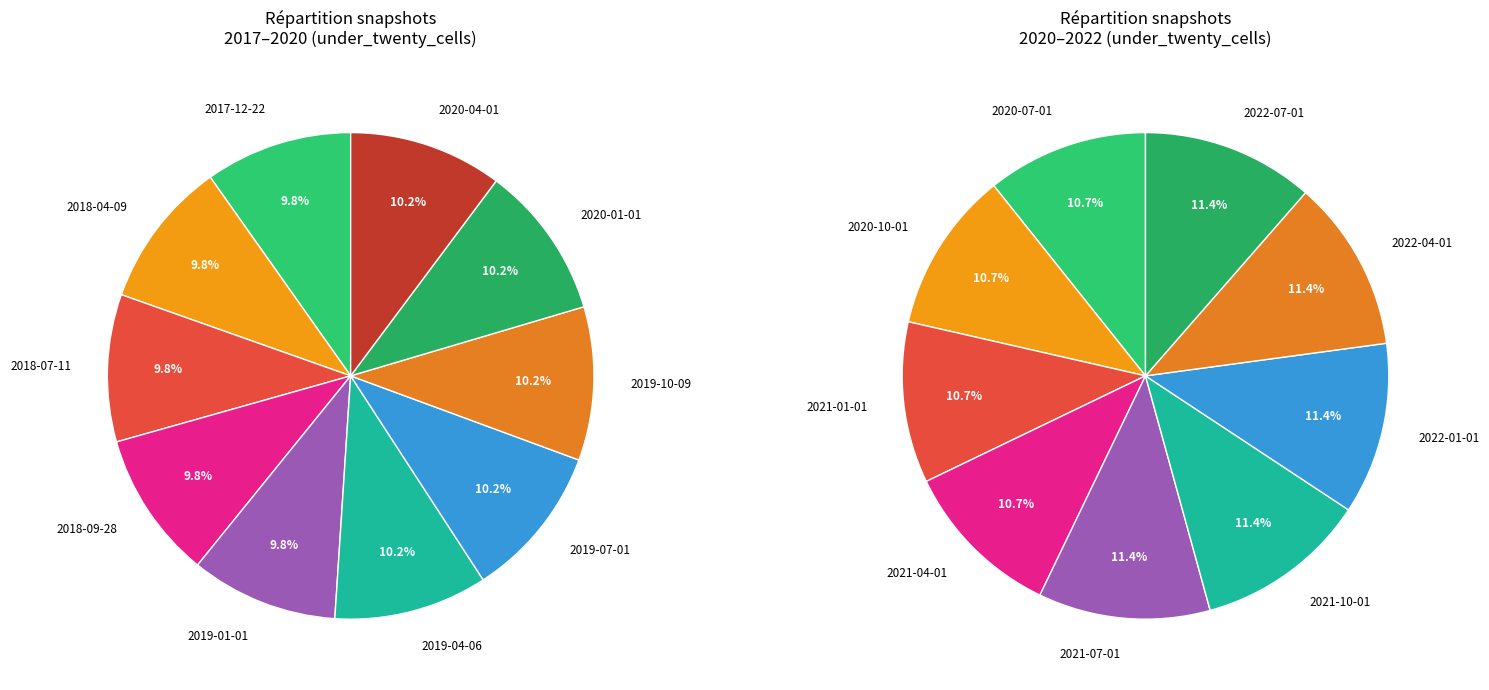

How much of the chart is everything except 2021-04-01?

94.8%